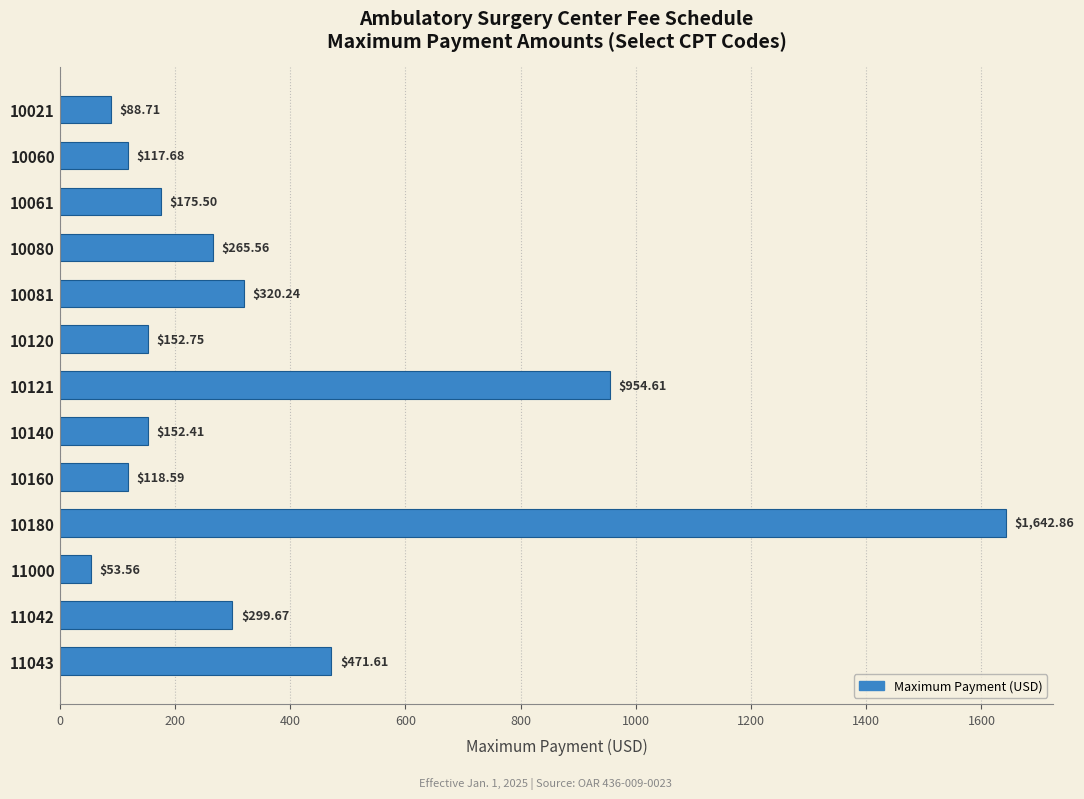

How many data points does each series have?

13